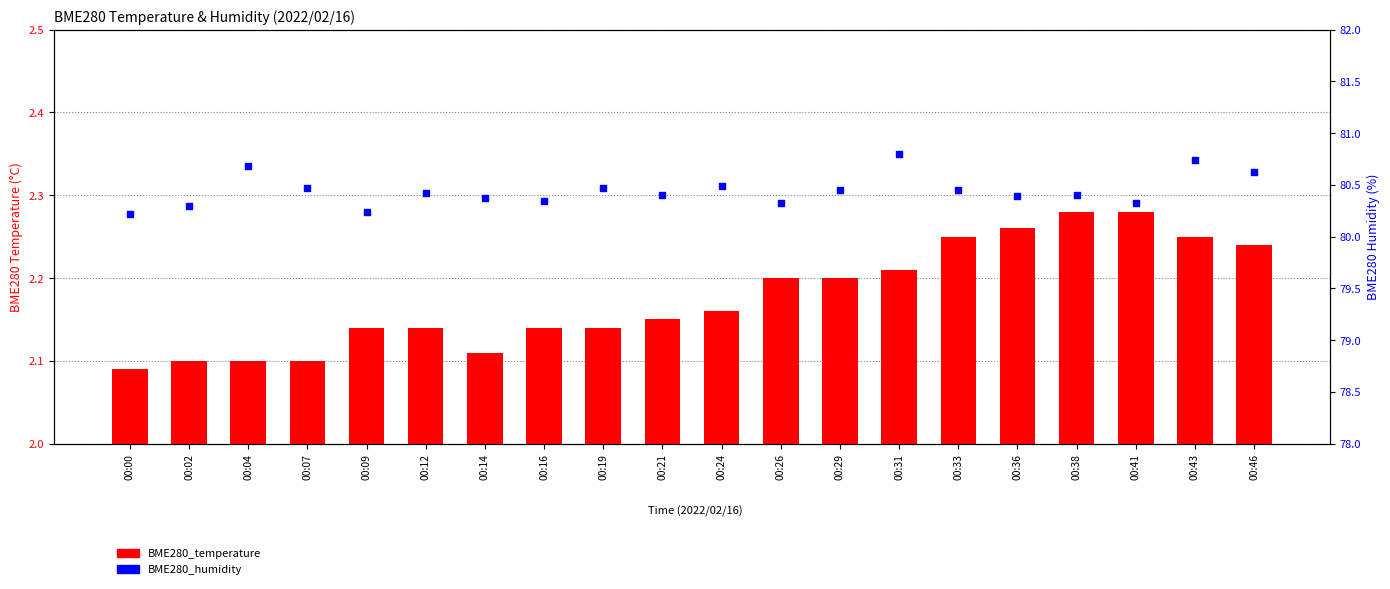

At how many categories does at least one series exceed 30?

20